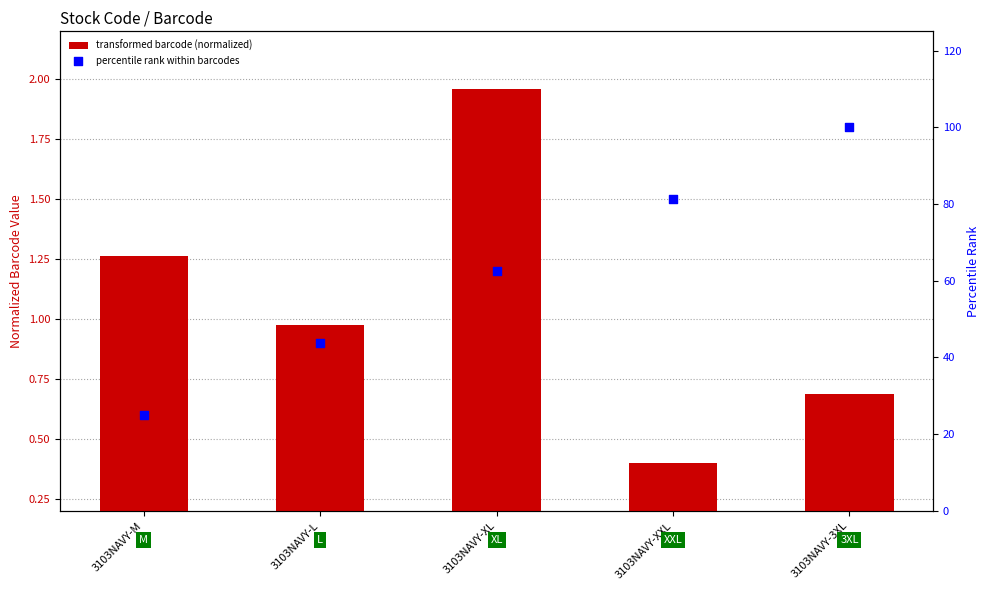

What is the total value across all series at 3103NAVY-XL?

64.5